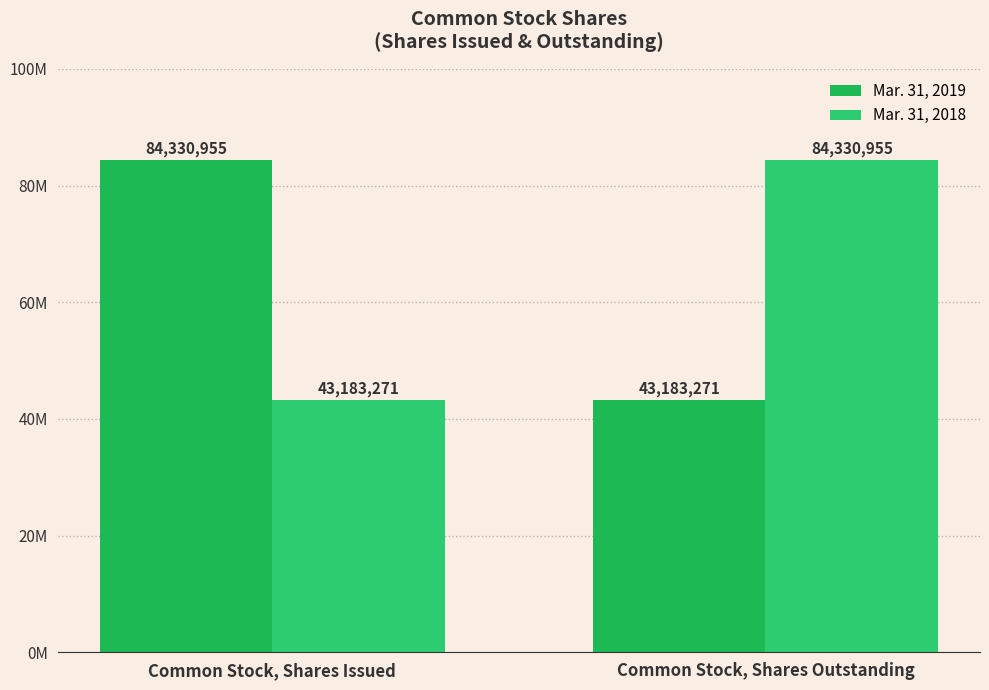

Are the bars grouped side by side (vs. stacked)?

Yes